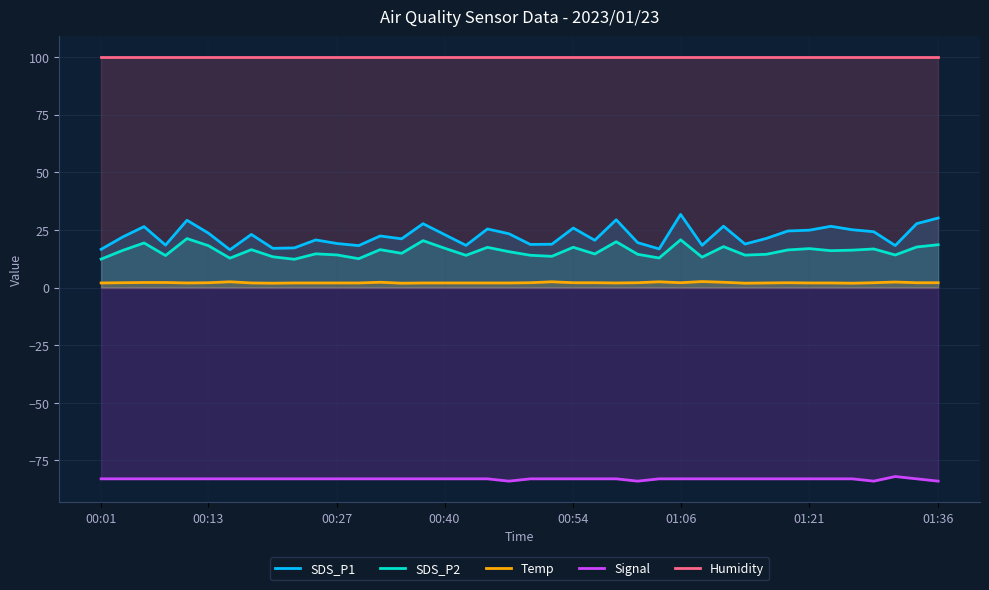

What is the average value of the SDS_P2 series?

15.8